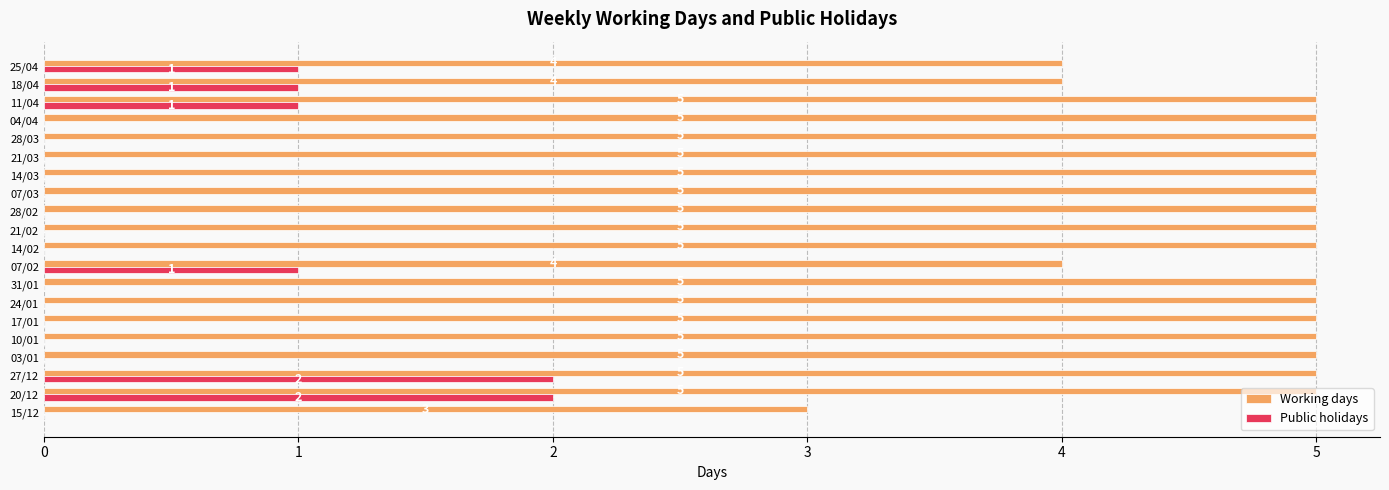

Between 04/04 and 11/04, which series saw the biggest shift?

Public holidays